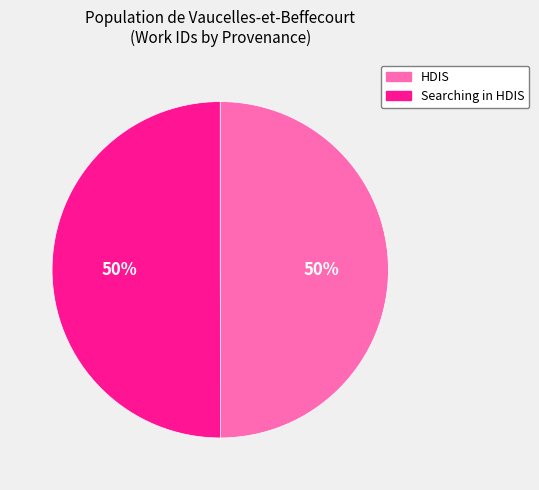

How many segments does this pie chart have?

2